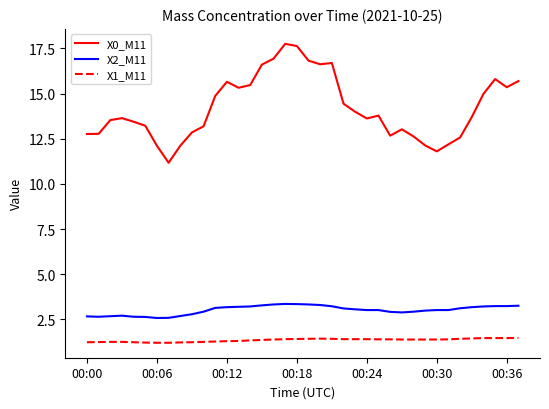

Which series has the largest range (max minus min)?

X0_M11